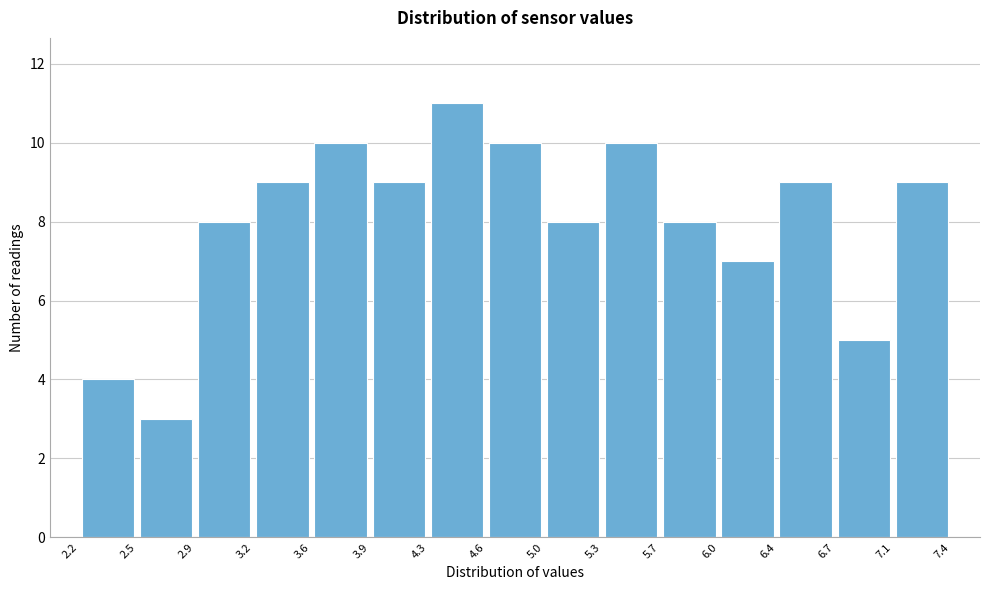

Reading left to right, list every bar in this chart as the range it spans on the x-axis followed by its height. The values are not printed on the chart, so give them approximately, as read against the axis.

2.2 to 2.5: 4
2.5 to 2.9: 3
2.9 to 3.2: 8
3.2 to 3.6: 9
3.6 to 3.9: 10
3.9 to 4.3: 9
4.3 to 4.6: 11
4.6 to 5.0: 10
5.0 to 5.3: 8
5.3 to 5.7: 10
5.7 to 6.0: 8
6.0 to 6.4: 7
6.4 to 6.7: 9
6.7 to 7.1: 5
7.1 to 7.4: 9